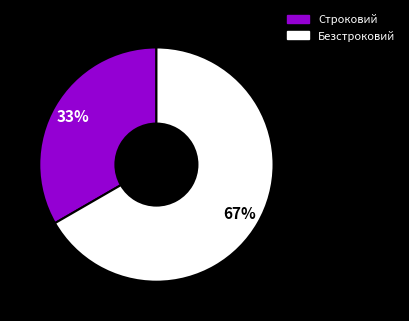

Is the sum of Безстроковий and Строковий greater than half?

Yes